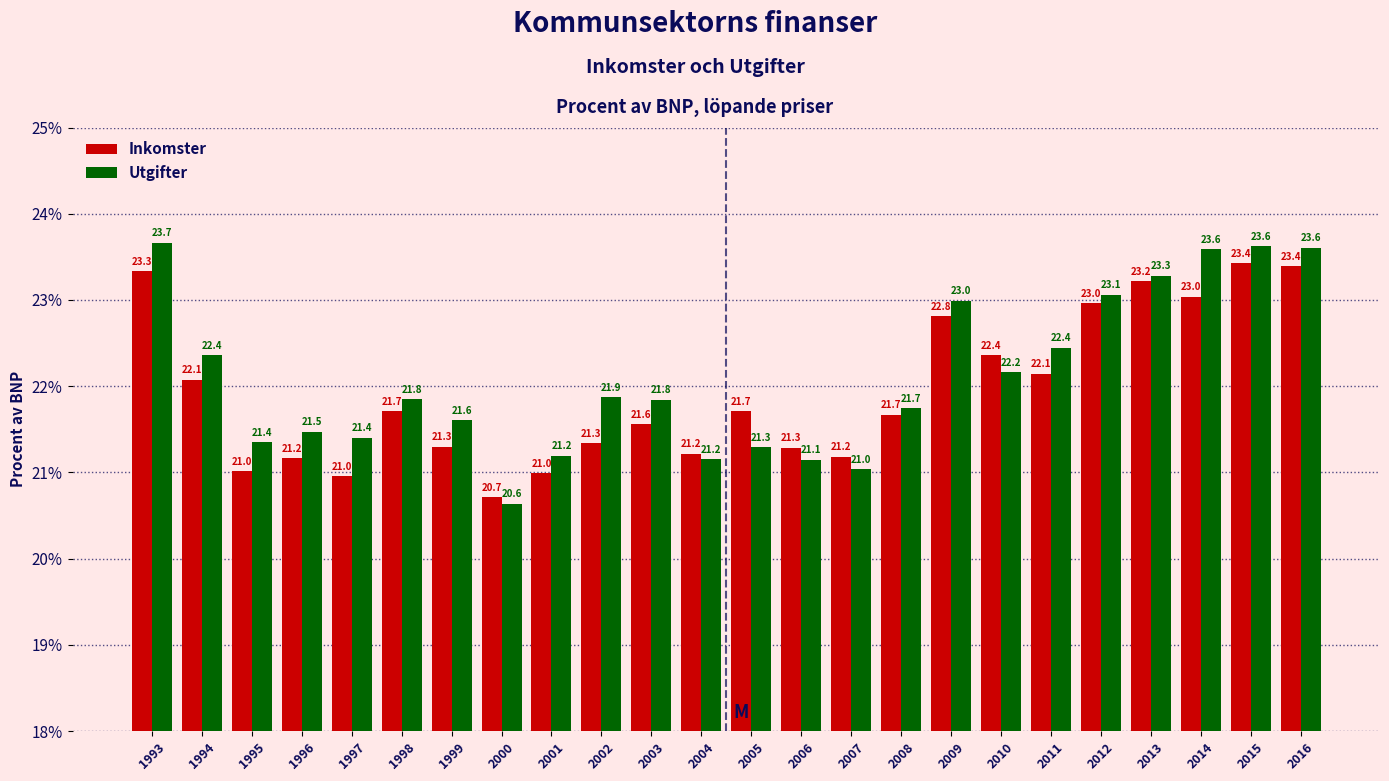

Reading left to right, list all the values displayed in this chart.

Inkomster: 1993=23.3	1994=22.1	1995=21.0	1996=21.2	1997=21.0	1998=21.7	1999=21.3	2000=20.7	2001=21.0	2002=21.3	2003=21.6	2004=21.2	2005=21.7	2006=21.3	2007=21.2	2008=21.7	2009=22.8	2010=22.4	2011=22.1	2012=23.0	2013=23.2	2014=23.0	2015=23.4	2016=23.4
Utgifter: 1993=23.7	1994=22.4	1995=21.4	1996=21.5	1997=21.4	1998=21.8	1999=21.6	2000=20.6	2001=21.2	2002=21.9	2003=21.8	2004=21.2	2005=21.3	2006=21.1	2007=21.0	2008=21.7	2009=23.0	2010=22.2	2011=22.4	2012=23.1	2013=23.3	2014=23.6	2015=23.6	2016=23.6